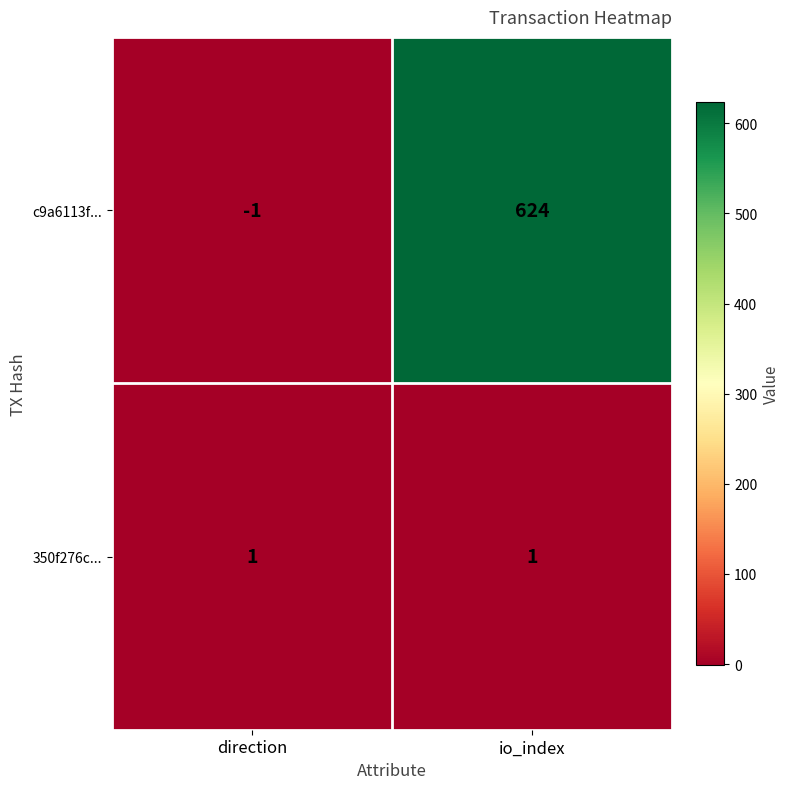

Which series has the widest spread of values?

c9a6113f...